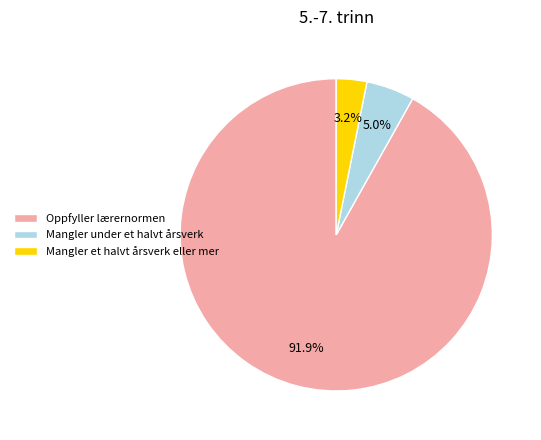

Count the number of slices in the pie.

3